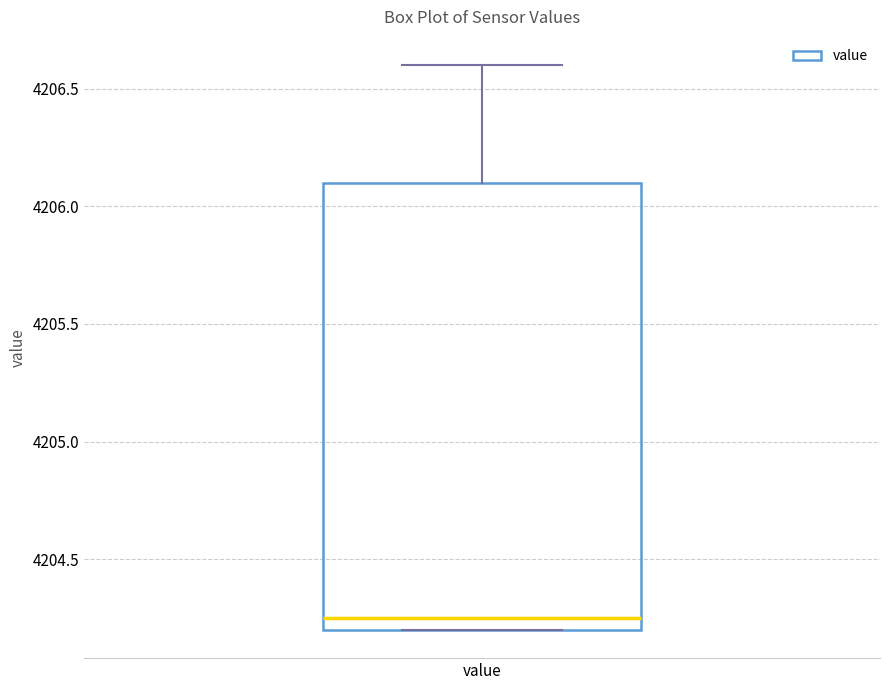

Where is the upper edge of the box for value on the y-axis? The values are not printed on the chart, so give them approximately, as read against the axis.

4206.10